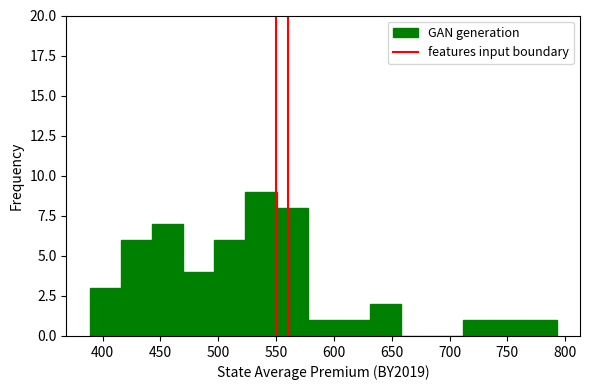

Over which range of the x-axis is the bar tallest?

525 to 550